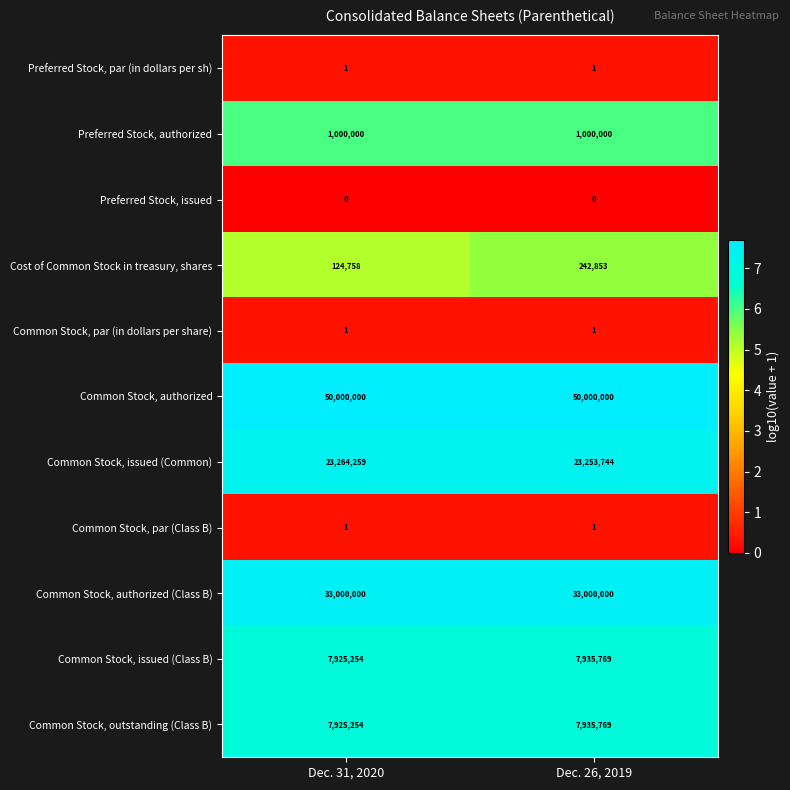

Which series has the largest total across all categories?

Common Stock, authorized